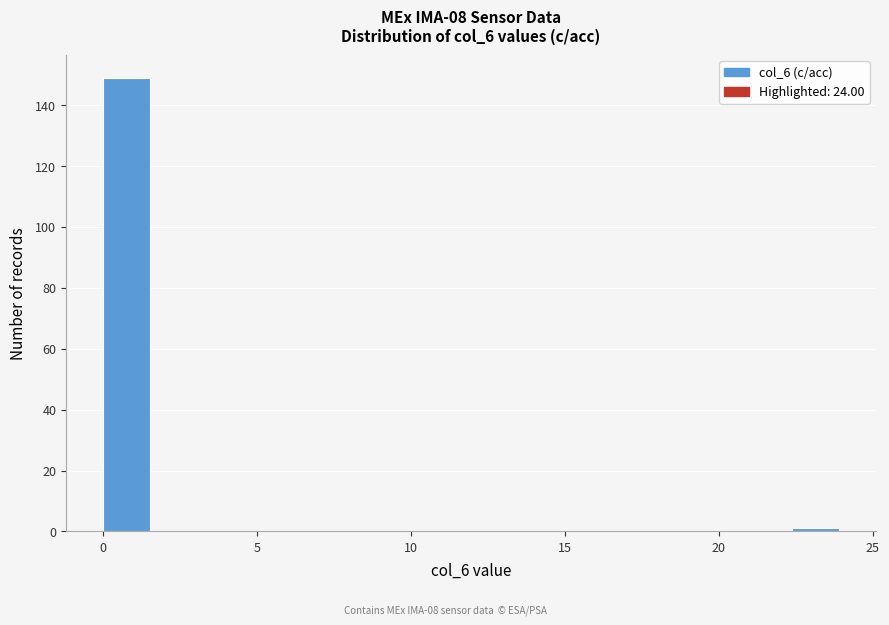

Around what value on the x-axis is the tallest bar? Give the approximate position of its centre, as read against the axis.

1.0